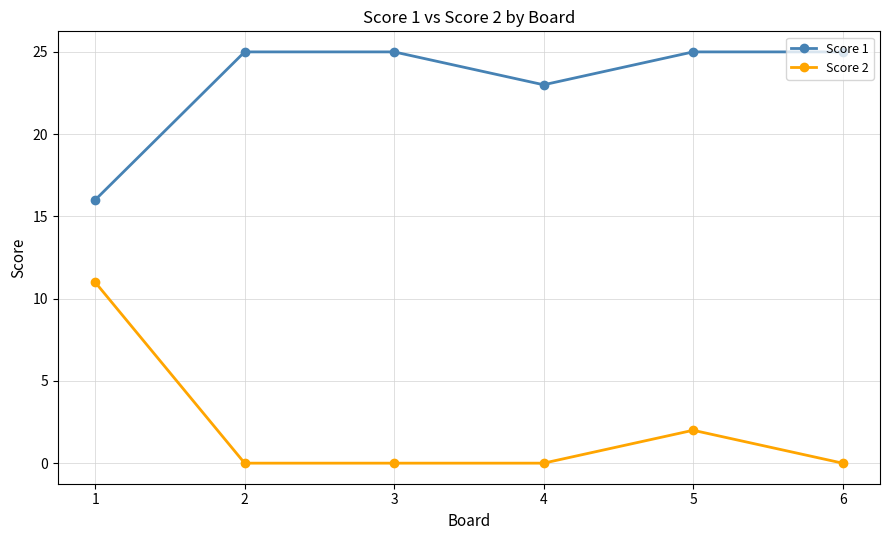

What are all the series names shown in the legend?

Score 1, Score 2